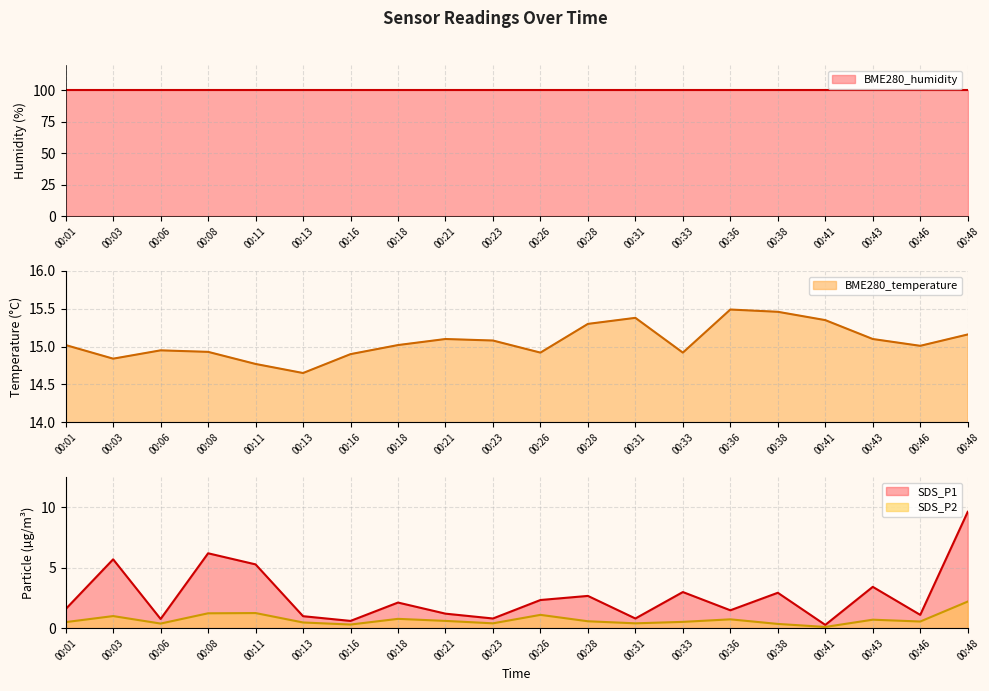

What is the sum of the SDS_P1 values at 00:26 and 00:38?

5.3